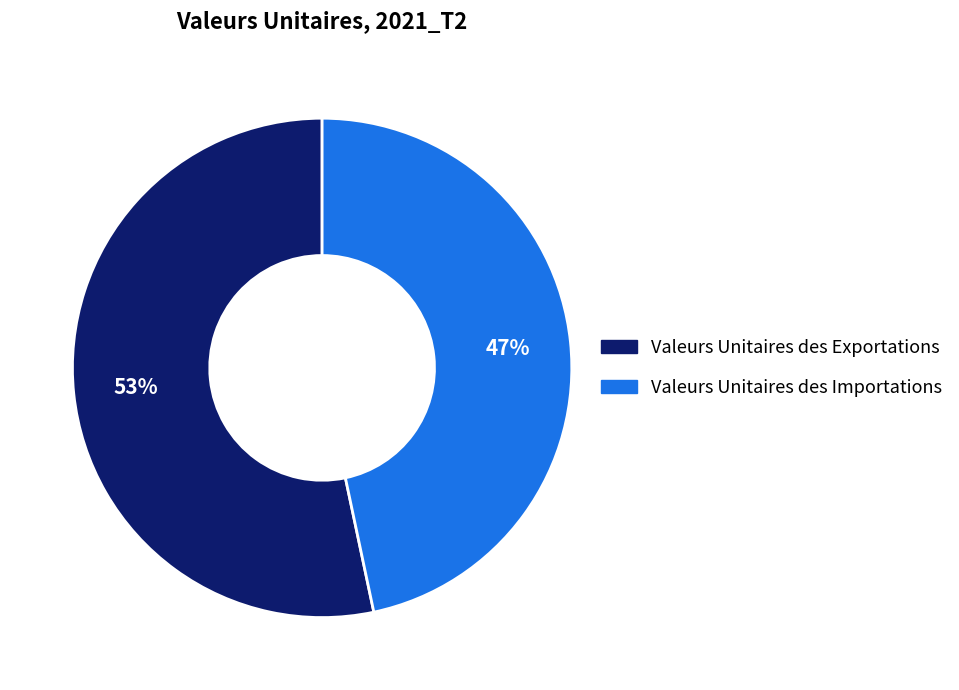

Which category has the smallest portion of the pie?

Valeurs Unitaires des Importations